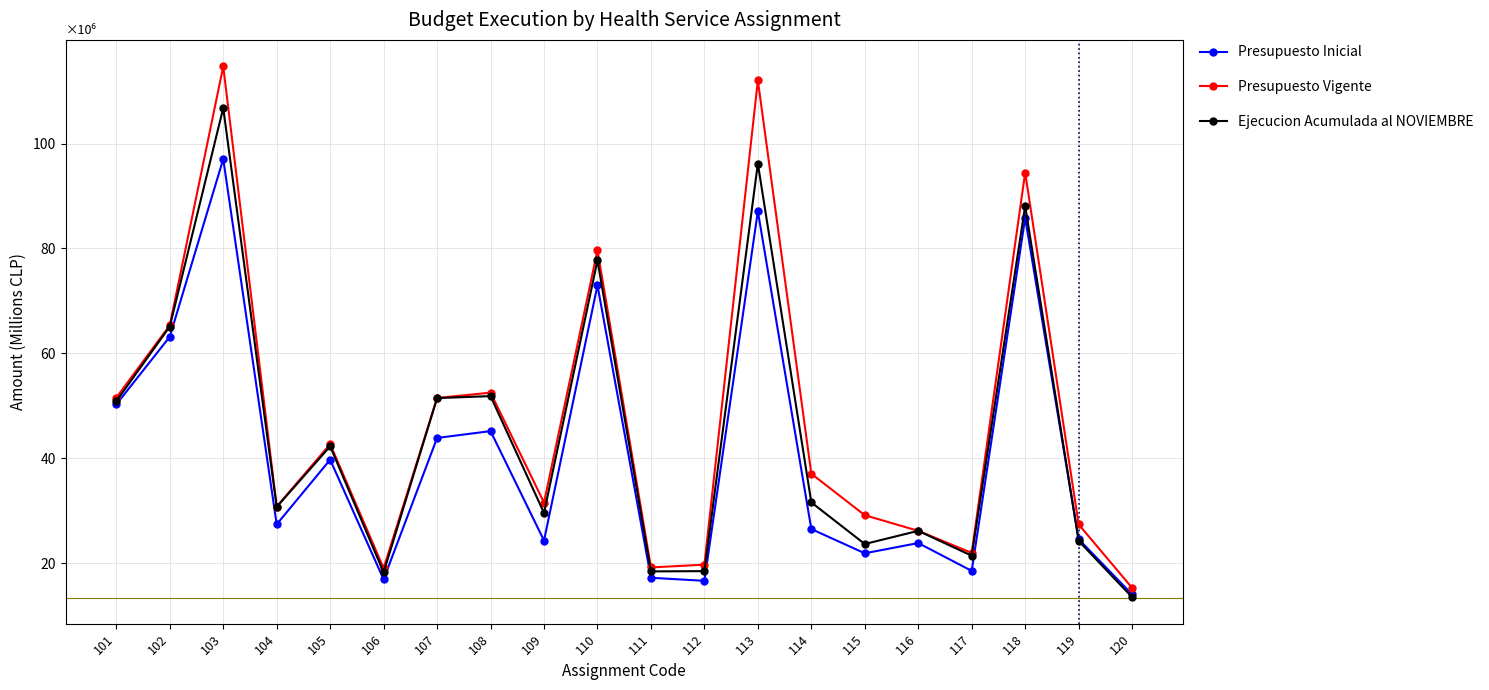

At which label does Presupuesto Inicial reach its peak?

103